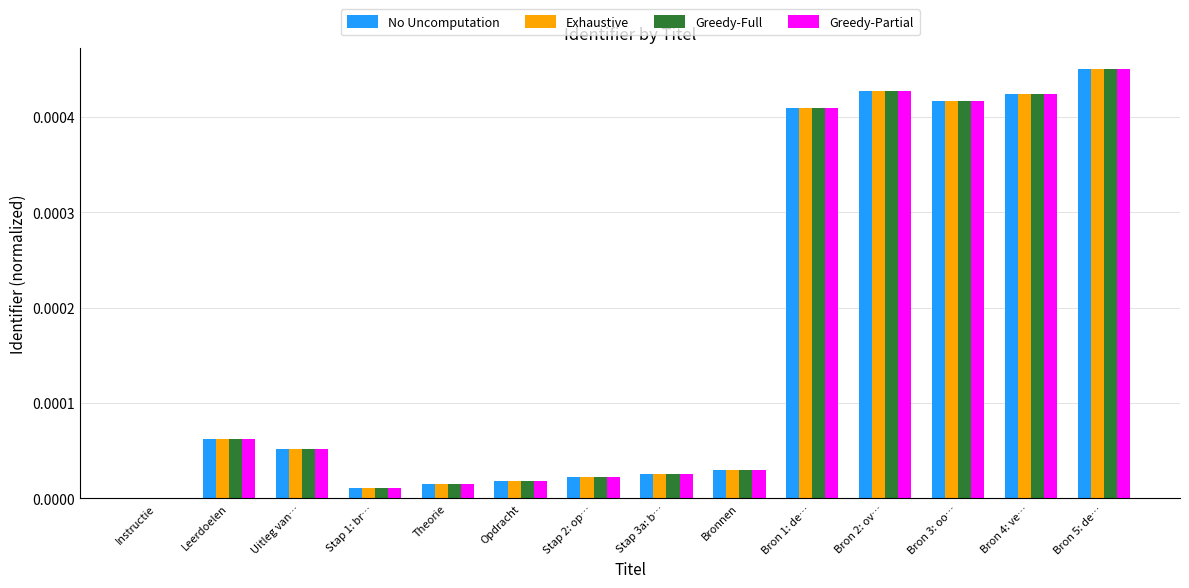

Count the number of data series in this chart.

4